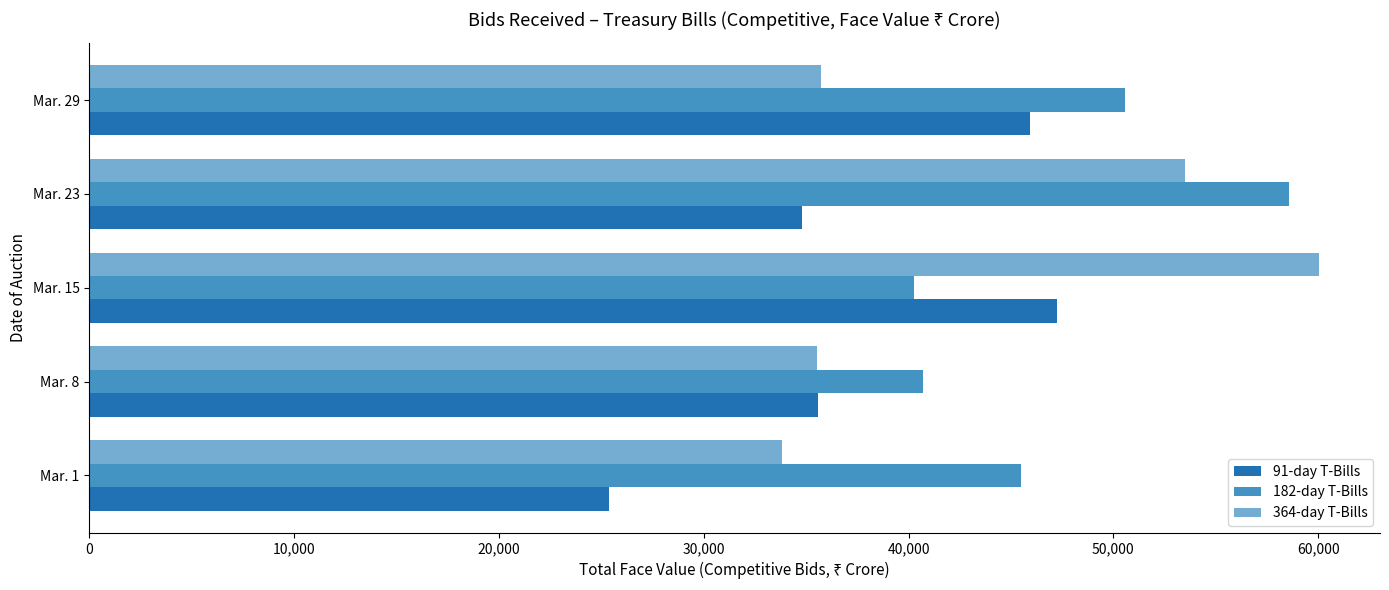

How many series are shown in this chart?

3